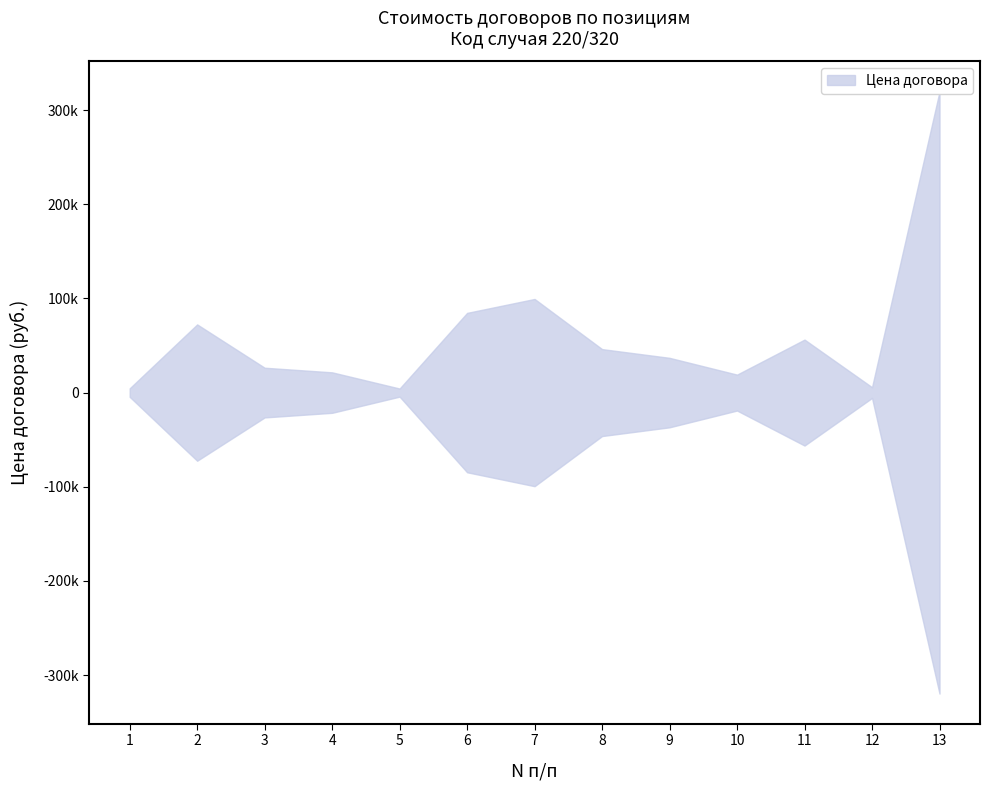

Reading left to right, extract all data points from this chart.

4515.4	72400.0	26400.0	21499.0	4310.2	84640.0	99423.6	46170.8	36892.9	19080.0	56271.9	5702.7	319680.0